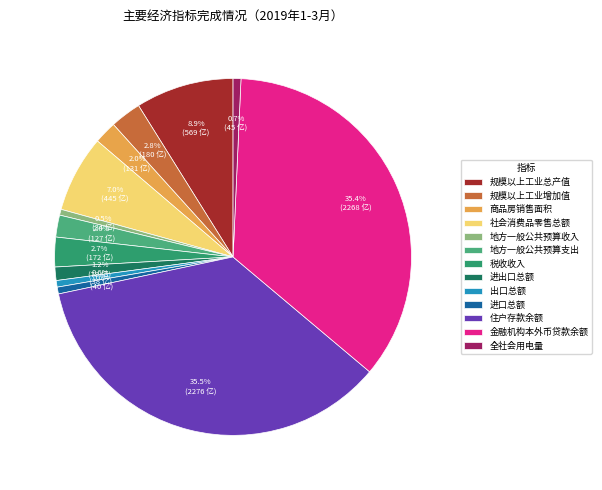

What is the ratio of the value at 社会消费品零售总额 to the value at 税收收入?

2.6